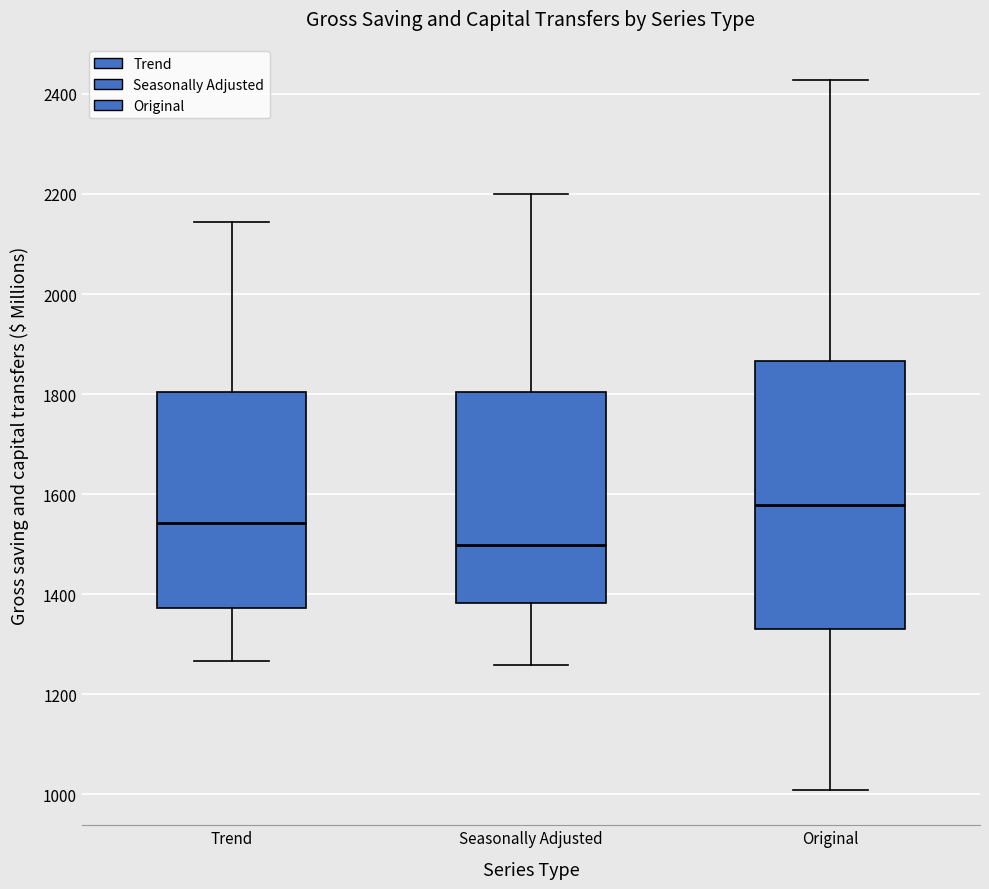

Where does the lower whisker of the box for Trend end on the y-axis? The values are not printed on the chart, so give them approximately, as read against the axis.

1260